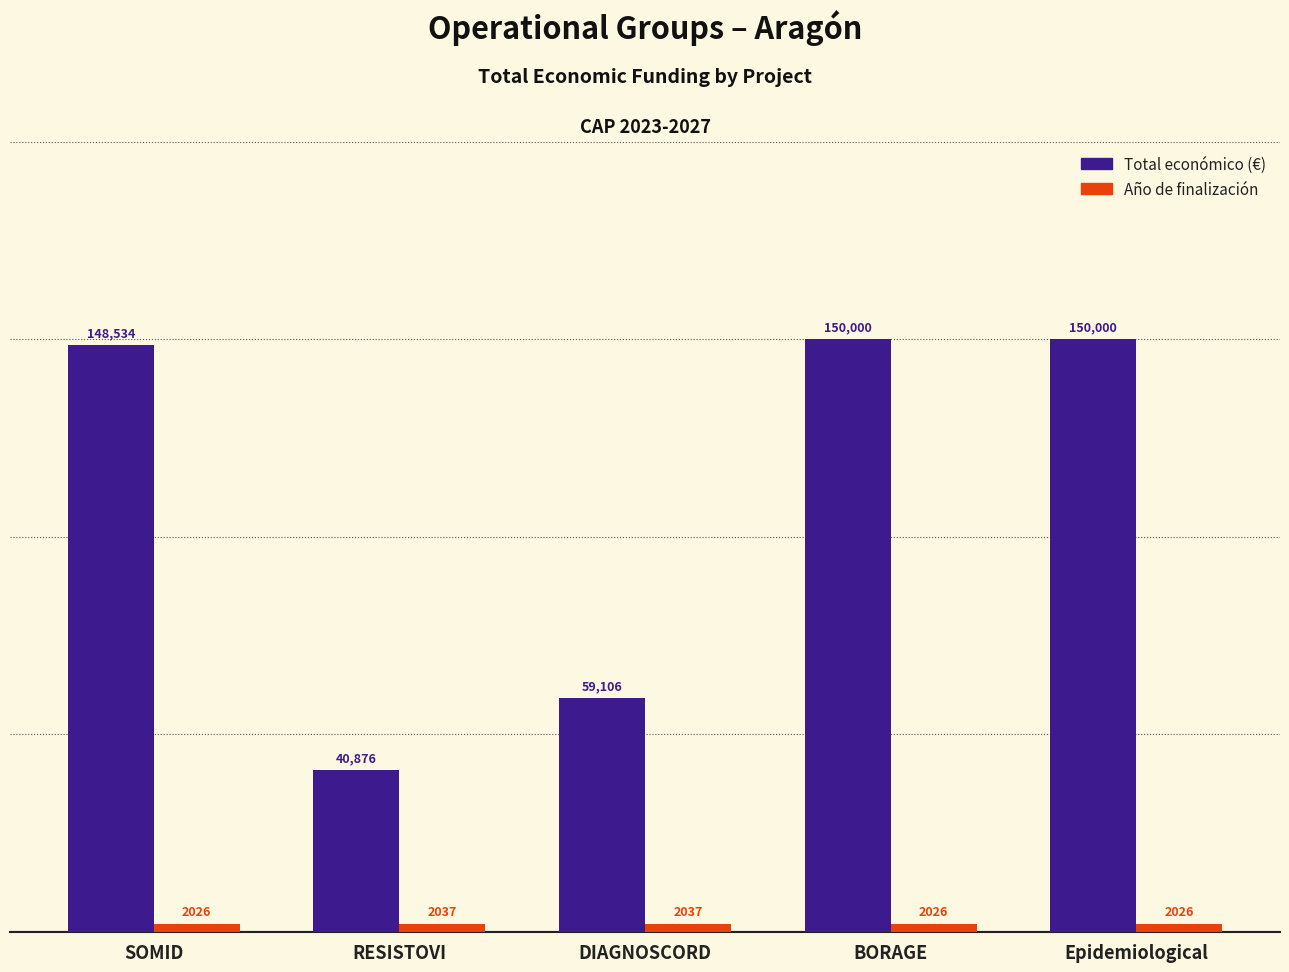

What is the spread (max minus min) of values at Epidemiological?

147974